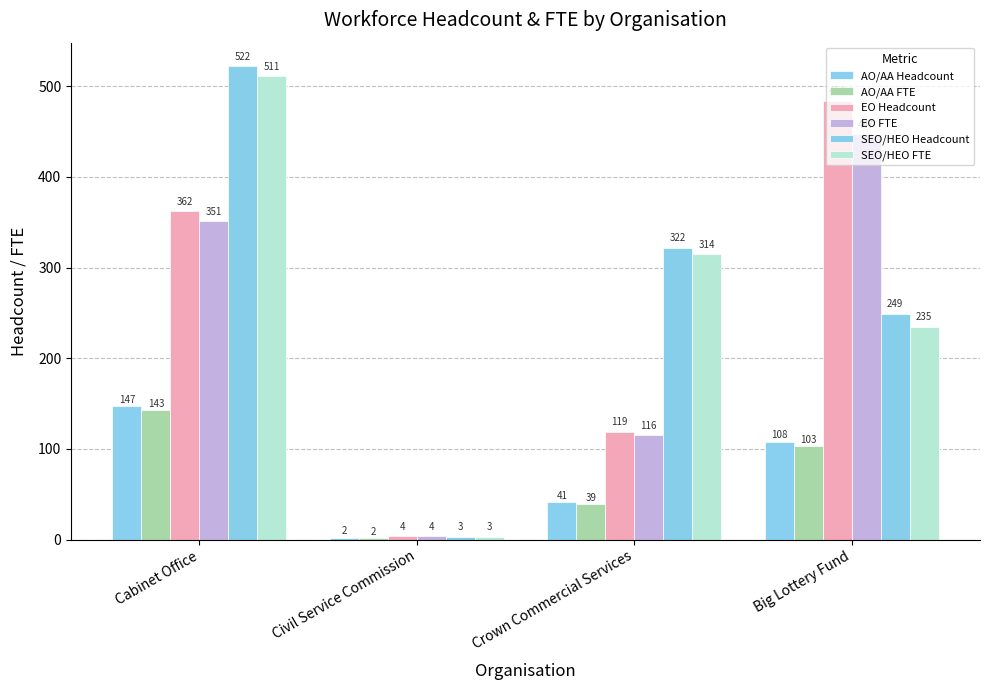

What is the value of the AO/AA FTE bar at the 4th from the left?

103.0